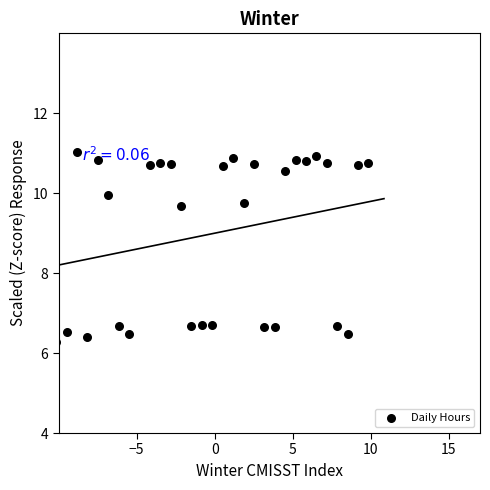

What is the range of X values (max minus min)?

20.0